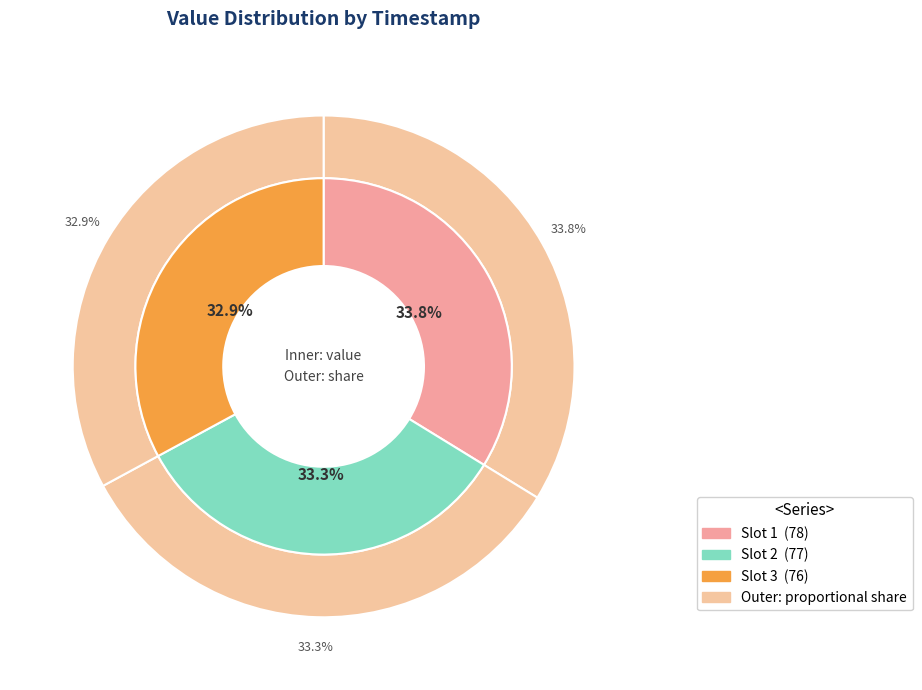

What is the change in value from 2022-09-07T05:59:23.165Z to 2022-09-07T06:32:44.425Z?

-1